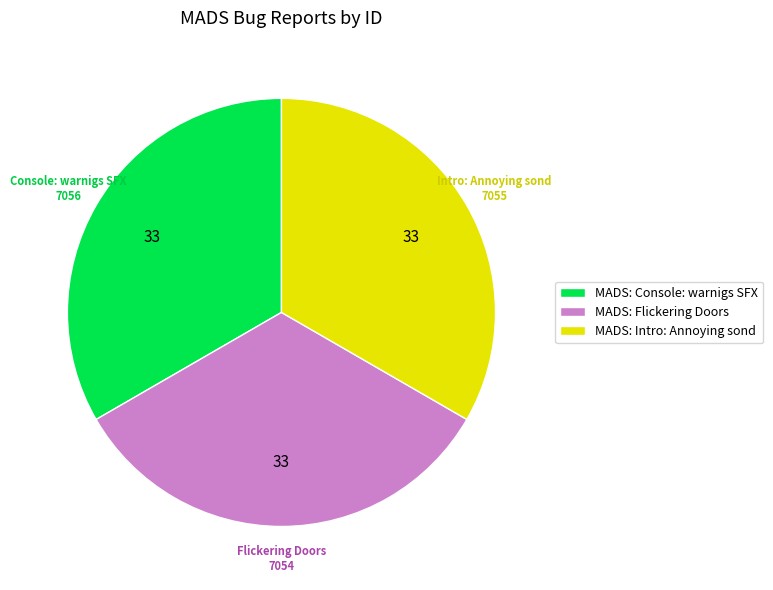

True or false: MADS: Flickering Doors accounts for 33% of the total.

True